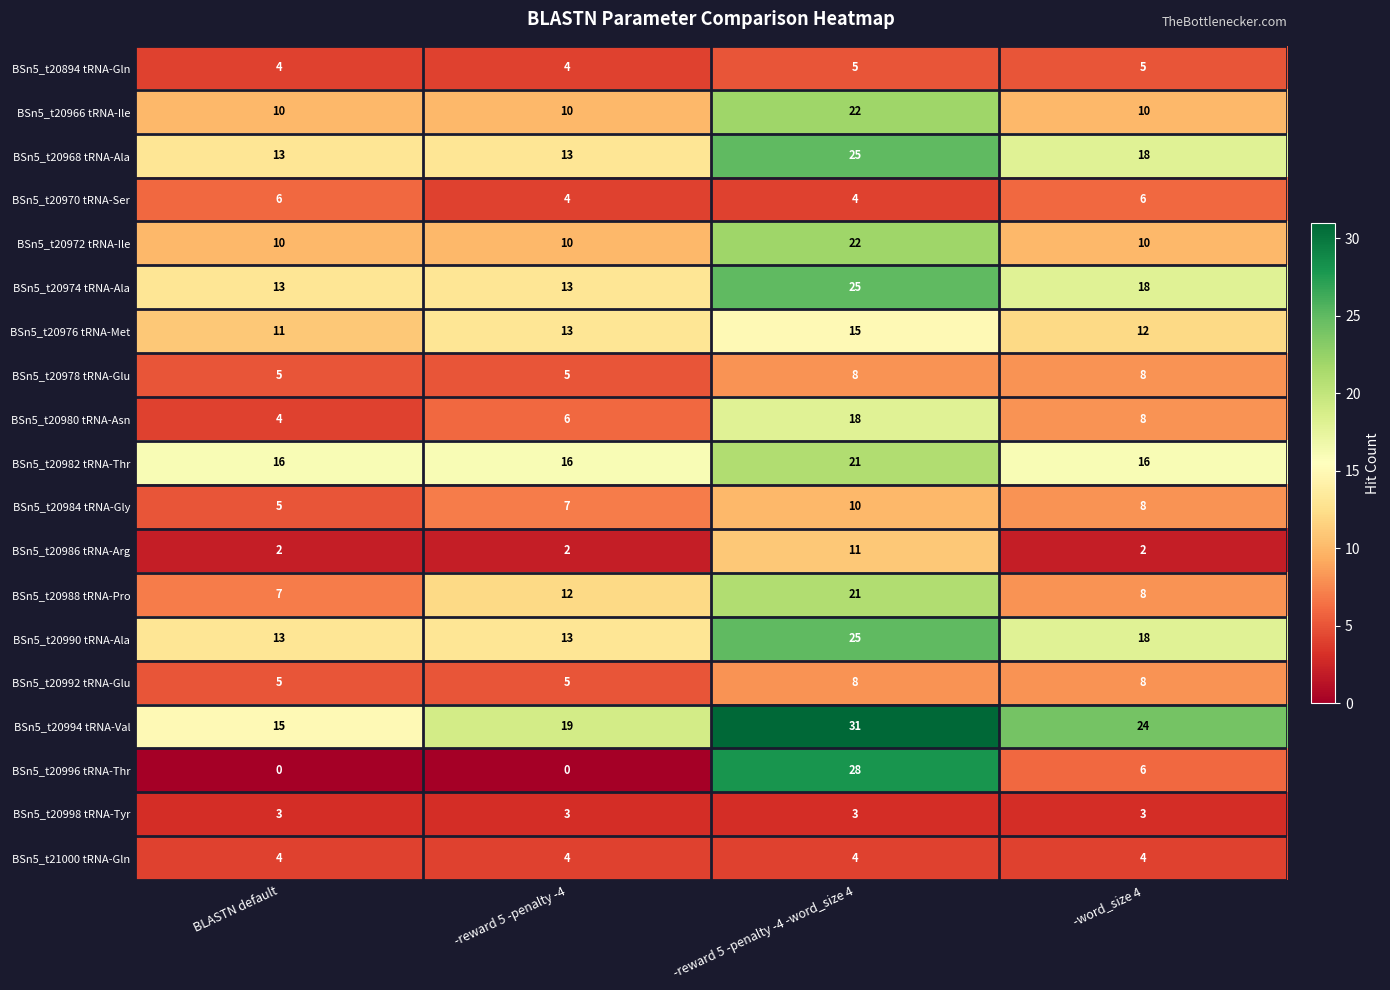

Rank the categories by BSn5_t20980 tRNA-Asn value from lowest to highest.

BLASTN default, -reward 5 -penalty -4, -word_size 4, -reward 5 -penalty -4 -word_size 4